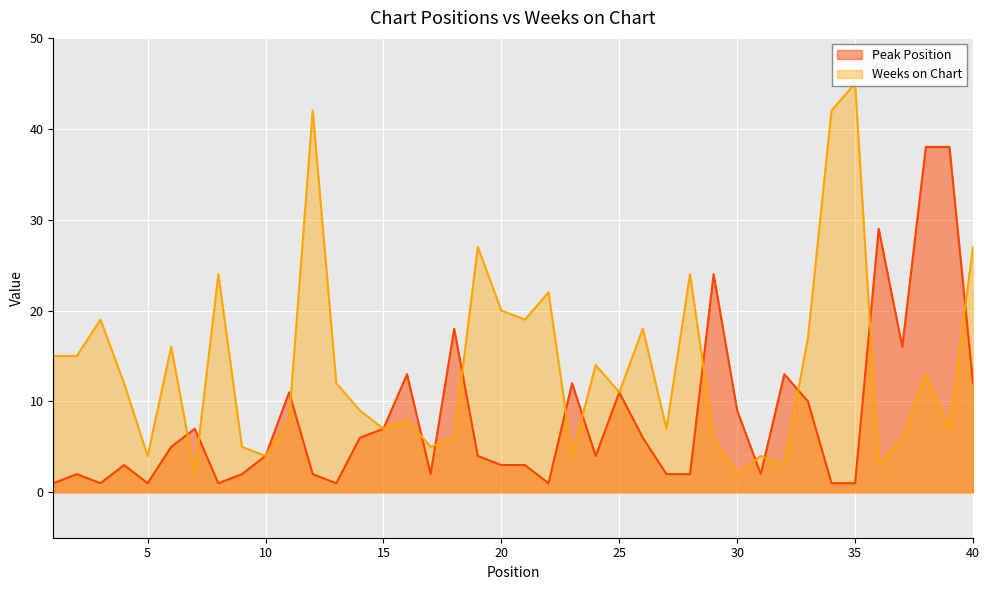

What is the sum of all Peak Position values?

328